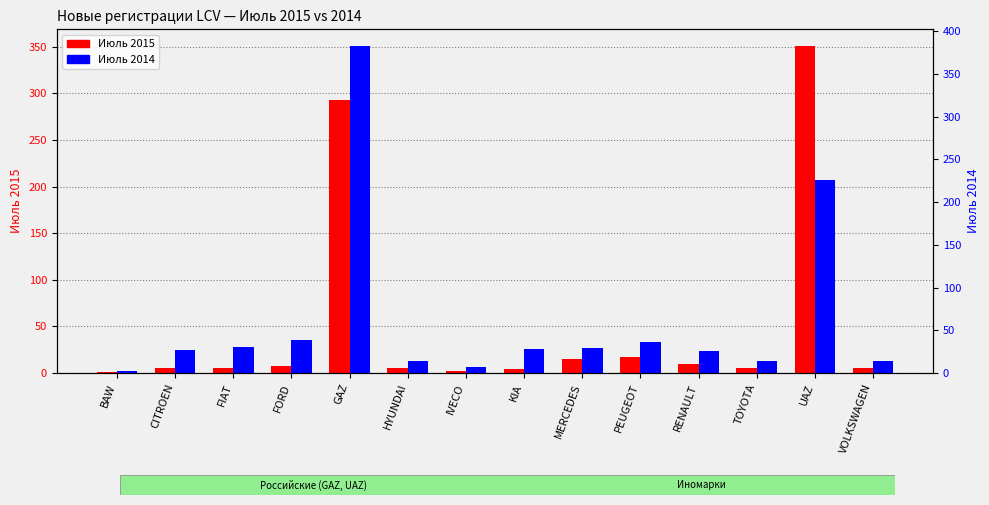

What is the minimum value shown in the chart?

1